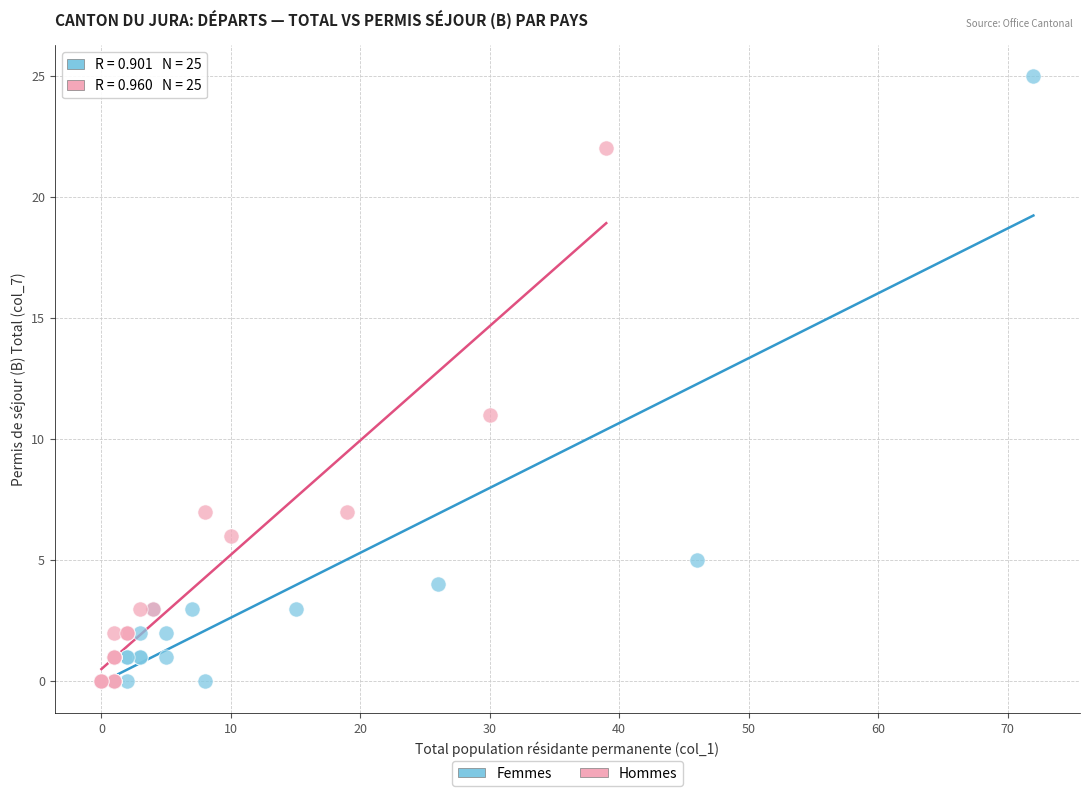

Which series reaches the maximum Y coordinate?

Femmes